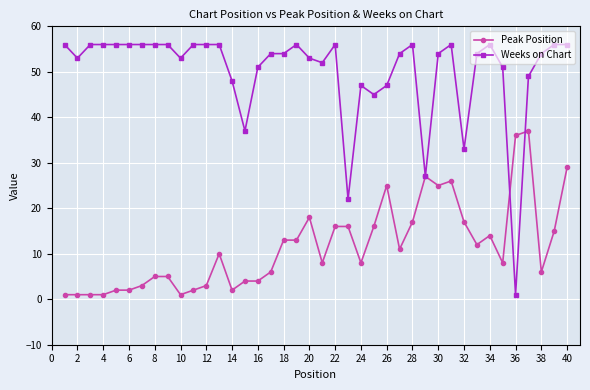

What is the maximum value shown in the chart?

56